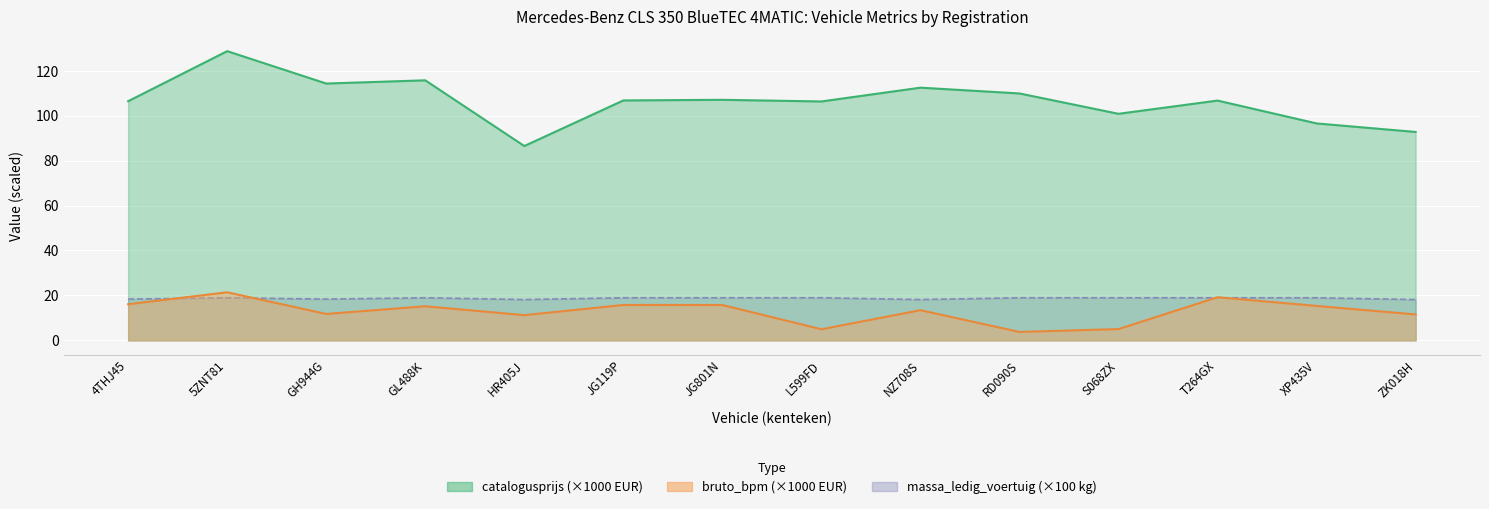

At which label does massa_ledig_voertuig reach its peak?

5ZNT81